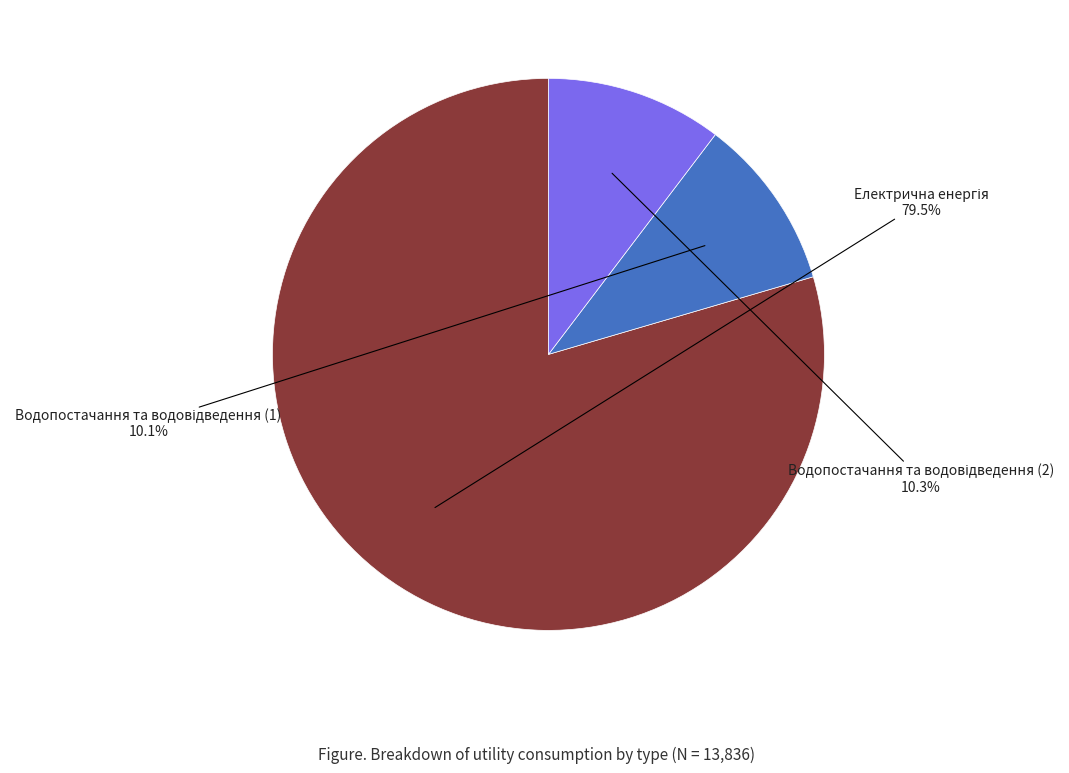

Rank the categories by value from lowest to highest.

Водопостачання та водовідведення (1), Водопостачання та водовідведення (2), Електрична енергія